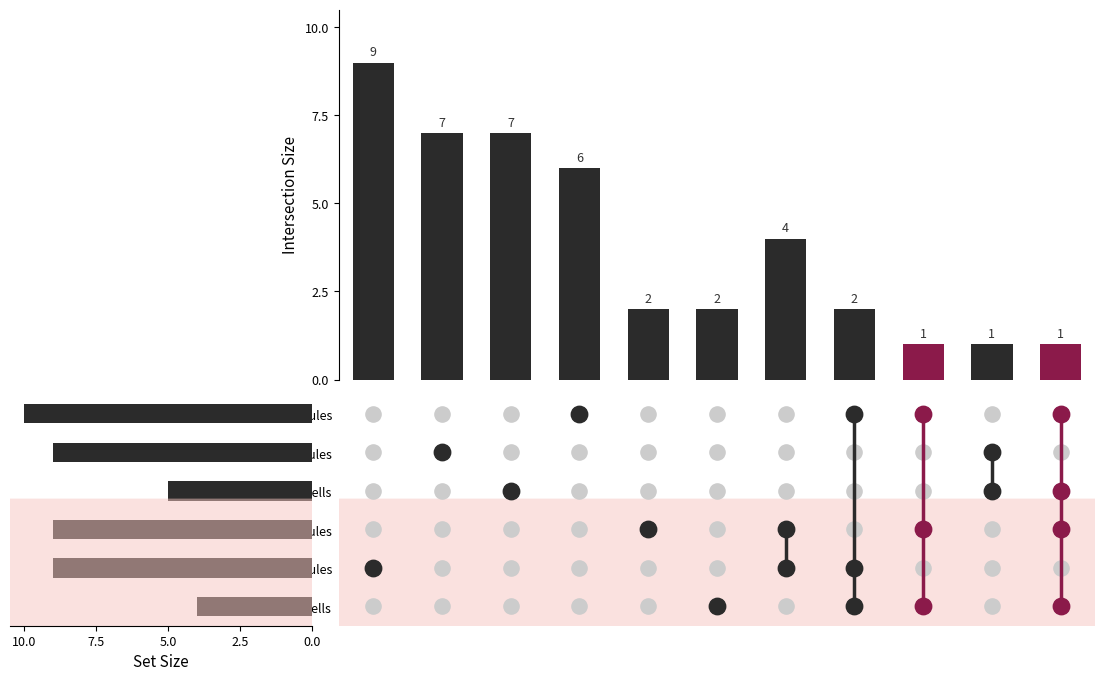

What is the total value across all series at 10?

11